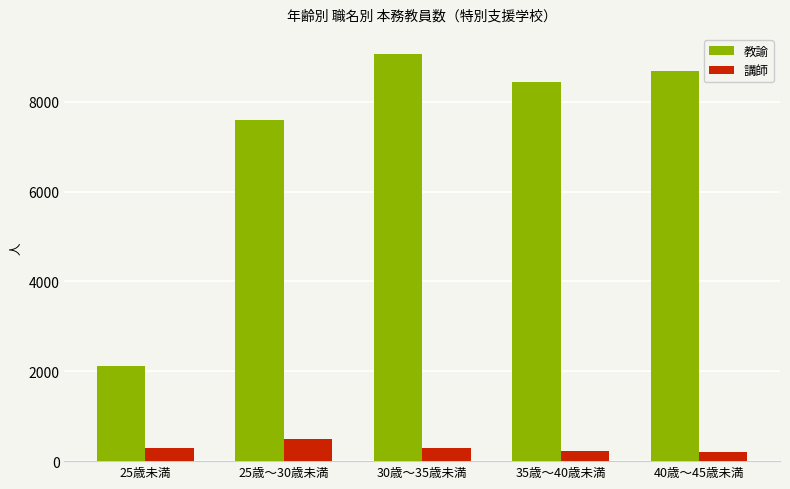

List the series in order of their overall mean, highest first.

教諭, 講師